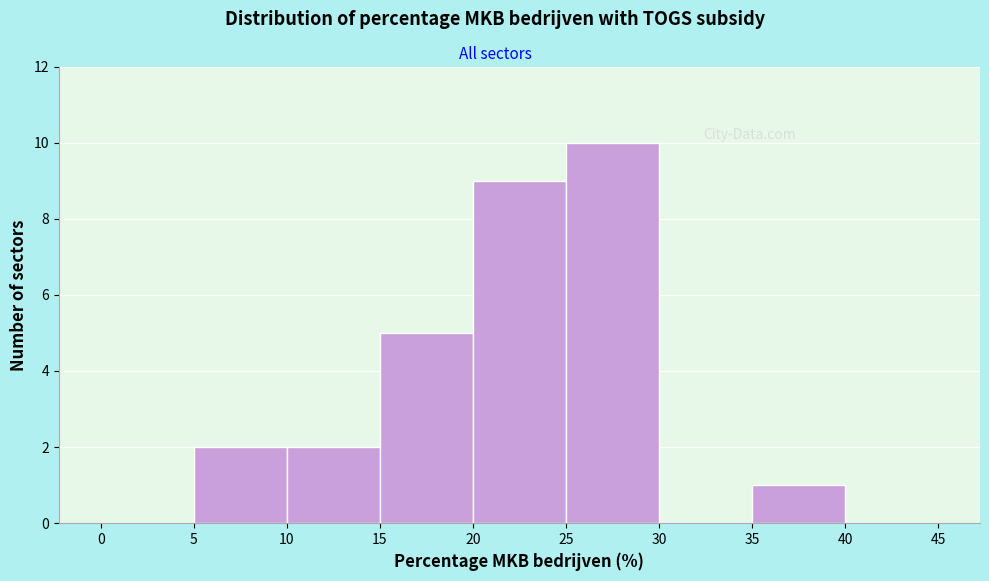

Reading left to right, transcribe this chart: for each bar, give the range it covers on the x-axis and its height. The values are not printed on the chart, so give them approximately, as read against the axis.

0 to 5: 0
5 to 10: 2
10 to 15: 2
15 to 20: 5
20 to 25: 9
25 to 30: 10
30 to 35: 0
35 to 40: 1
40 to 45: 0